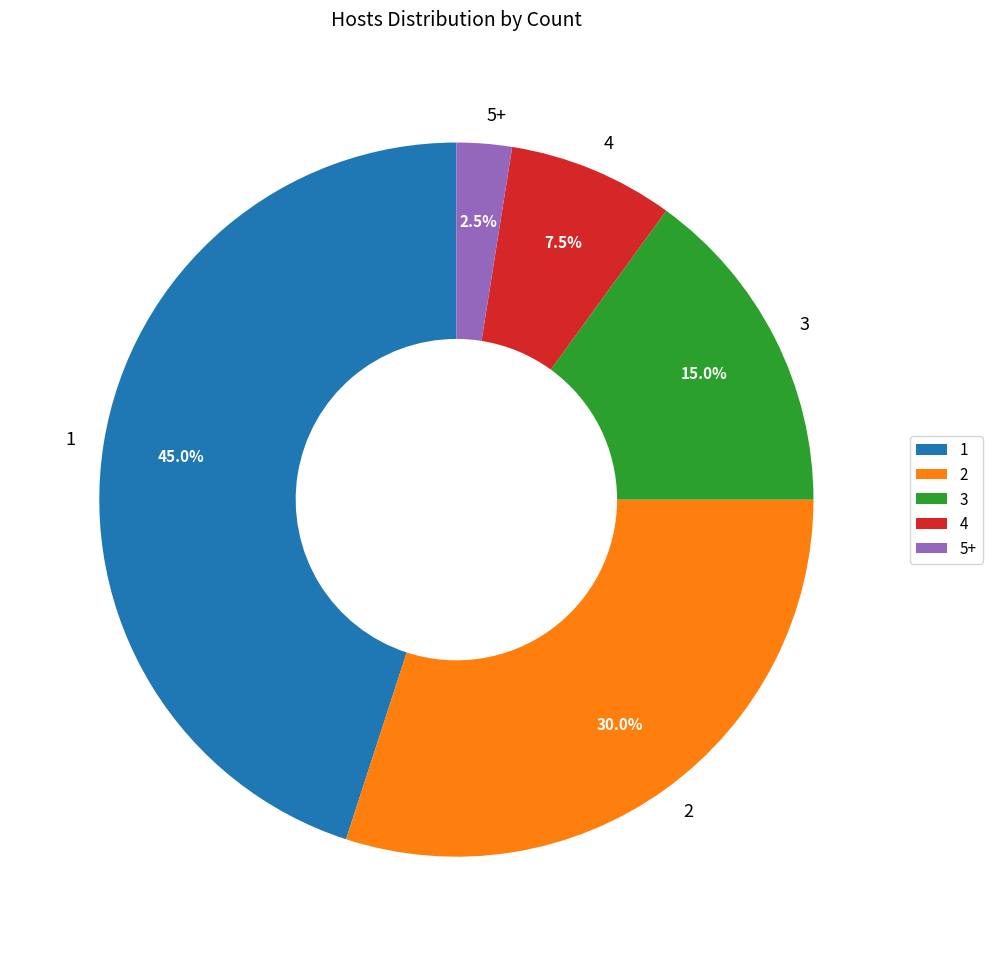

Is 3 the majority of the pie?

No